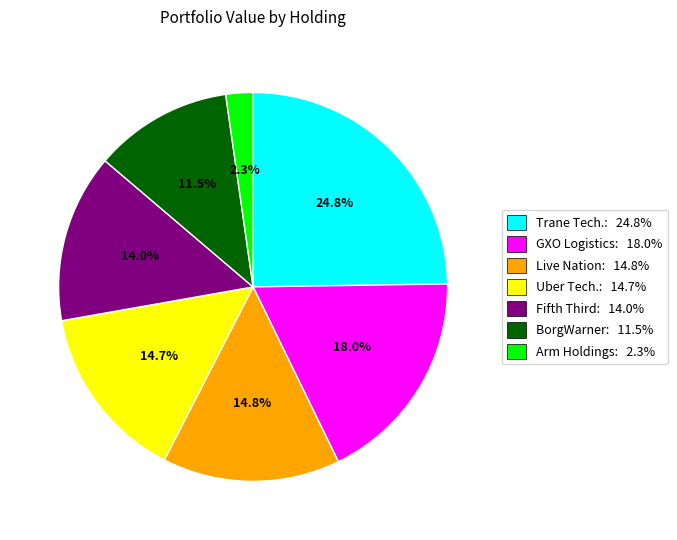

To the nearest percent, what is the average slice percentage?

14%